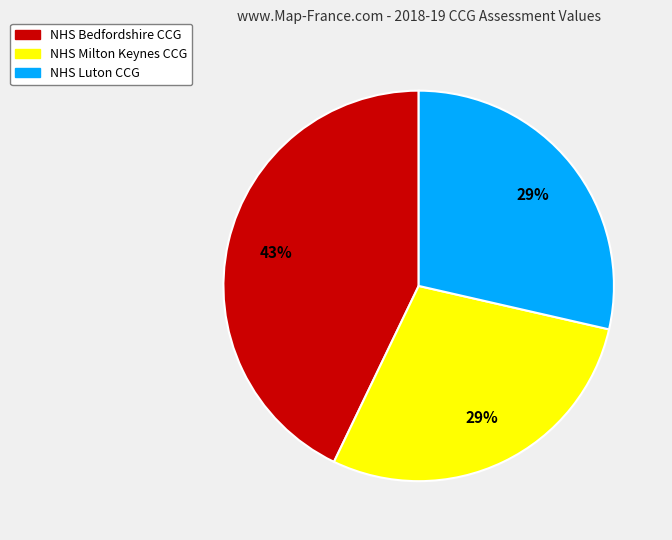

Is there a majority slice in this chart?

No